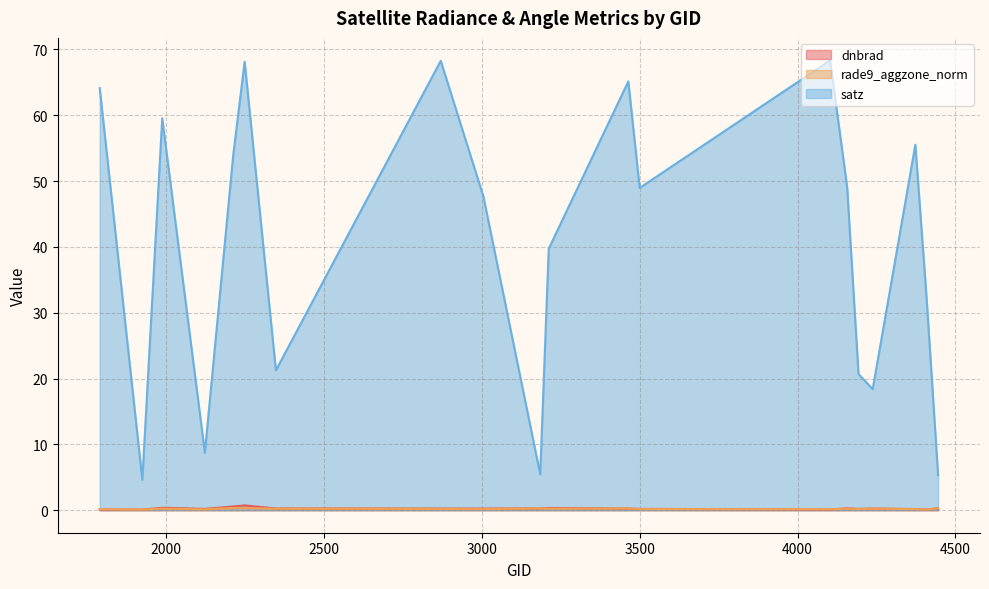

Is it true that satz equals 5.3 at 4445?

True